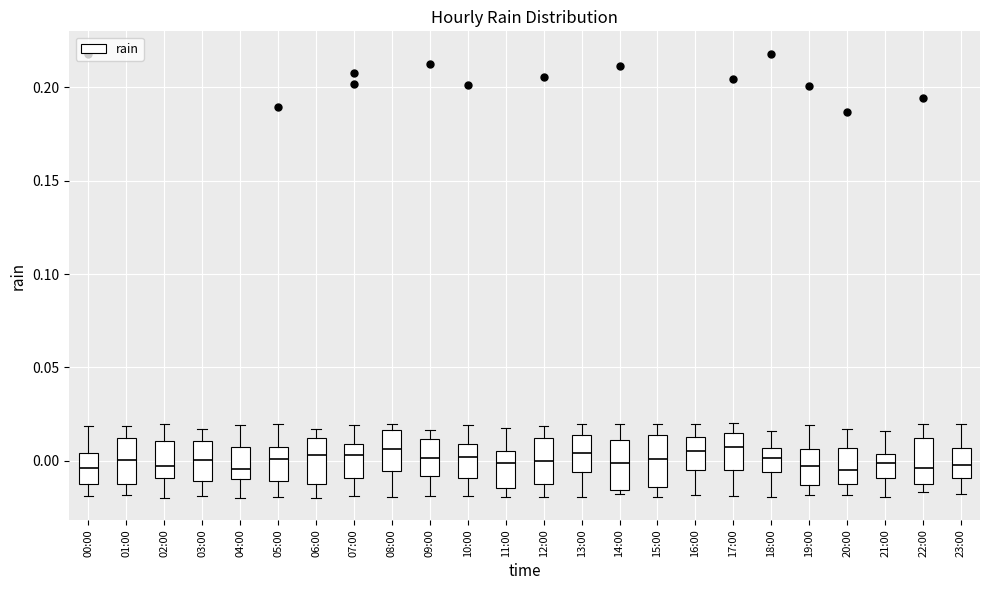

Reading left to right, transcribe this box plot: for each box, give where its median line is, the range the box spans, and where its two whiskers end, as read against the y-axis. The values are not printed on the chart, so give them approximately, as read against the axis.

00:00: median -0.005, box -0.015 to 0.005, whiskers -0.020 to 0.020
01:00: median 0.000, box -0.010 to 0.010, whiskers -0.020 to 0.020
02:00: median -0.005, box -0.010 to 0.010, whiskers -0.020 to 0.020
03:00: median 0.000, box -0.010 to 0.010, whiskers -0.020 to 0.015
04:00: median -0.005, box -0.010 to 0.005, whiskers -0.020 to 0.020
05:00: median 0.000, box -0.010 to 0.010, whiskers -0.020 to 0.020
06:00: median 0.005, box -0.015 to 0.010, whiskers -0.020 to 0.015
07:00: median 0.005, box -0.010 to 0.010, whiskers -0.020 to 0.020
08:00: median 0.005, box -0.005 to 0.015, whiskers -0.020 to 0.020
09:00: median 0.000, box -0.010 to 0.010, whiskers -0.020 to 0.015
10:00: median 0.000, box -0.010 to 0.010, whiskers -0.020 to 0.020
11:00: median 0.000, box -0.015 to 0.005, whiskers -0.020 to 0.020
12:00: median 0.000, box -0.015 to 0.010, whiskers -0.020 to 0.020
13:00: median 0.005, box -0.005 to 0.015, whiskers -0.020 to 0.020
14:00: median 0.000, box -0.015 to 0.010, whiskers -0.020 to 0.020
15:00: median 0.000, box -0.015 to 0.015, whiskers -0.020 to 0.020
16:00: median 0.005, box -0.005 to 0.015, whiskers -0.020 to 0.020
17:00: median 0.005, box -0.005 to 0.015, whiskers -0.020 to 0.020
18:00: median 0.000, box -0.005 to 0.005, whiskers -0.020 to 0.015
19:00: median -0.005, box -0.015 to 0.005, whiskers -0.020 to 0.020
20:00: median -0.005, box -0.010 to 0.005, whiskers -0.020 to 0.015
21:00: median 0.000, box -0.010 to 0.005, whiskers -0.020 to 0.015
22:00: median -0.005, box -0.015 to 0.010, whiskers -0.015 (just below the box's lower edge) to 0.020
23:00: median 0.000, box -0.010 to 0.005, whiskers -0.020 to 0.020